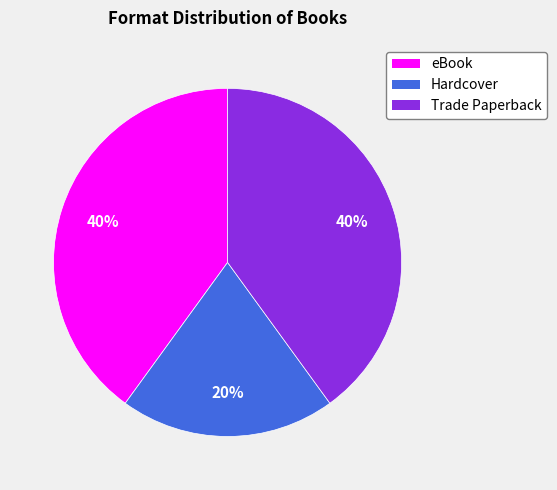

Is Hardcover the majority of the pie?

No